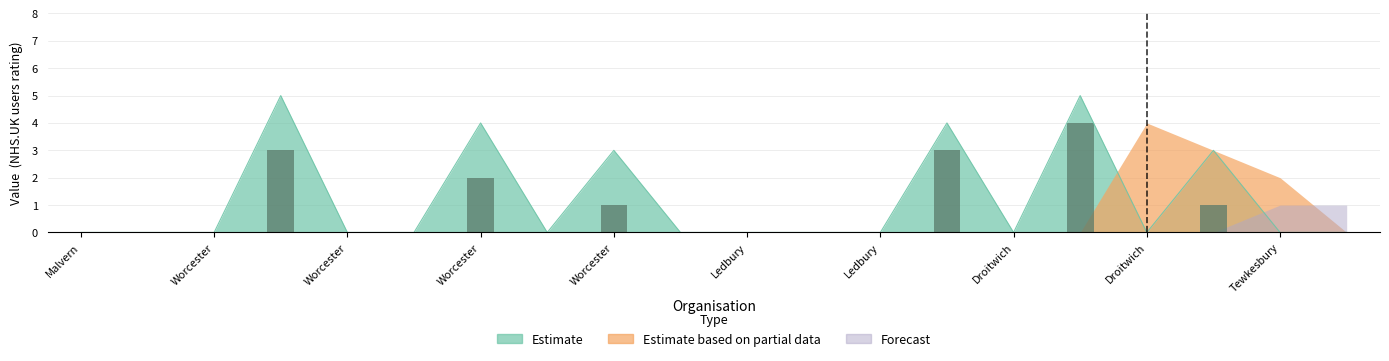

Reading left to right, list all the values displayed in this chart.

Estimate: Malvern=0	Malvern=0	Worcester=0	Worcester=5	Worcester=0	Worcester=0	Worcester=4	Worcester=0	Worcester=3	Worcester=0	Ledbury=0	Ledbury=0	Ledbury=0	Droitwich=4	Droitwich=0	Droitwich=5	Droitwich=0	Tewkesbury=3	Tewkesbury=0	Tewkesbury=0
Estimate based on partial data: Malvern=0	Malvern=0	Worcester=0	Worcester=0	Worcester=0	Worcester=0	Worcester=0	Worcester=0	Worcester=0	Worcester=0	Ledbury=0	Ledbury=0	Ledbury=0	Droitwich=0	Droitwich=0	Droitwich=0	Droitwich=4	Tewkesbury=3	Tewkesbury=2	Tewkesbury=0
Forecast: Malvern=0	Malvern=0	Worcester=0	Worcester=0	Worcester=0	Worcester=0	Worcester=0	Worcester=0	Worcester=0	Worcester=0	Ledbury=0	Ledbury=0	Ledbury=0	Droitwich=0	Droitwich=0	Droitwich=0	Droitwich=0	Tewkesbury=0	Tewkesbury=1	Tewkesbury=1